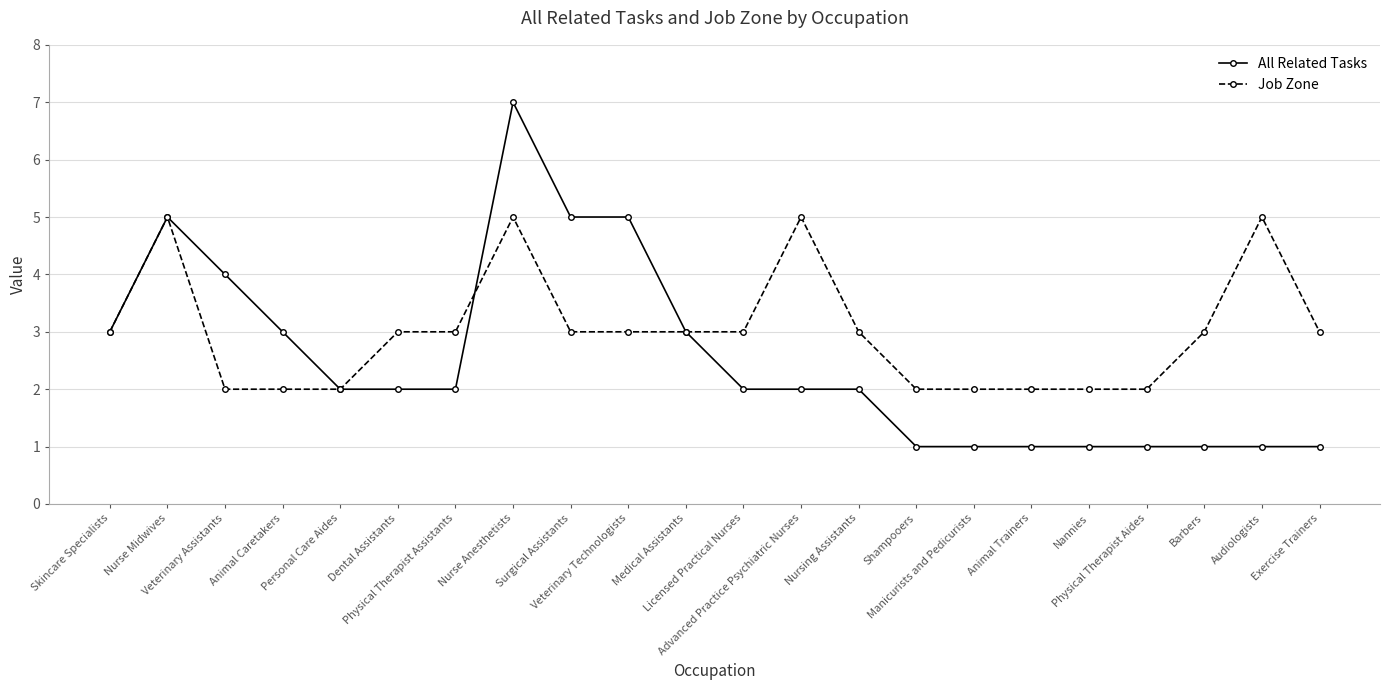

What is the maximum value shown in the chart?

7